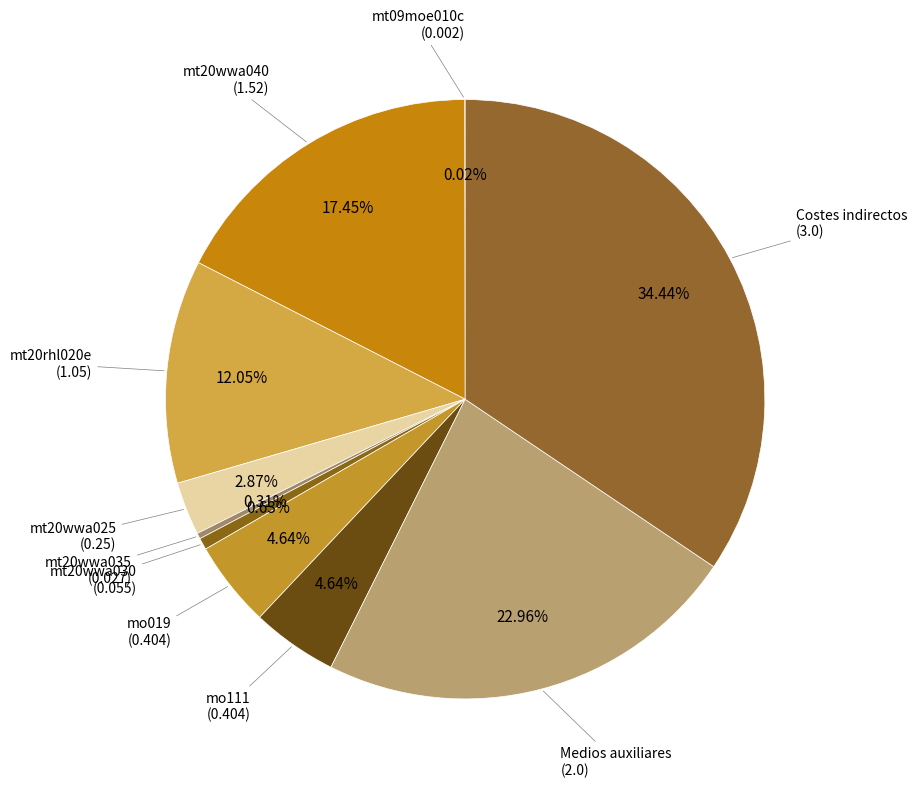

Is there any slice that represents more than half of the pie?

No